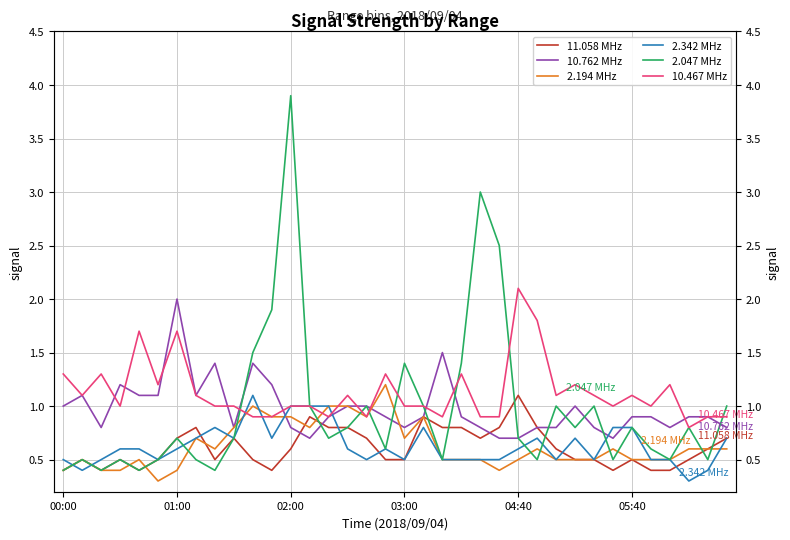

What is the difference between the second highest and minimum values in the 10.467 MHz series?

1.0